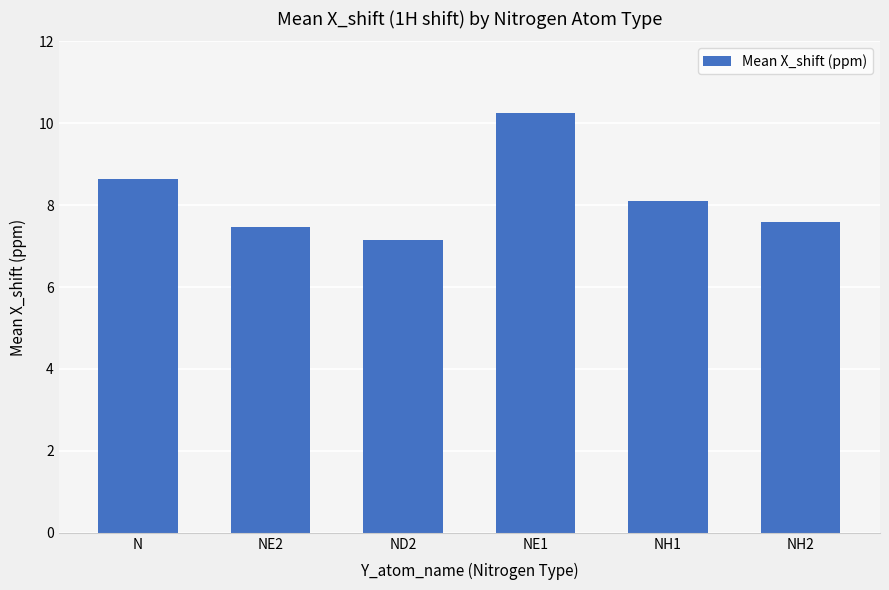

What is the value of the 3rd bar from the left?

7.1